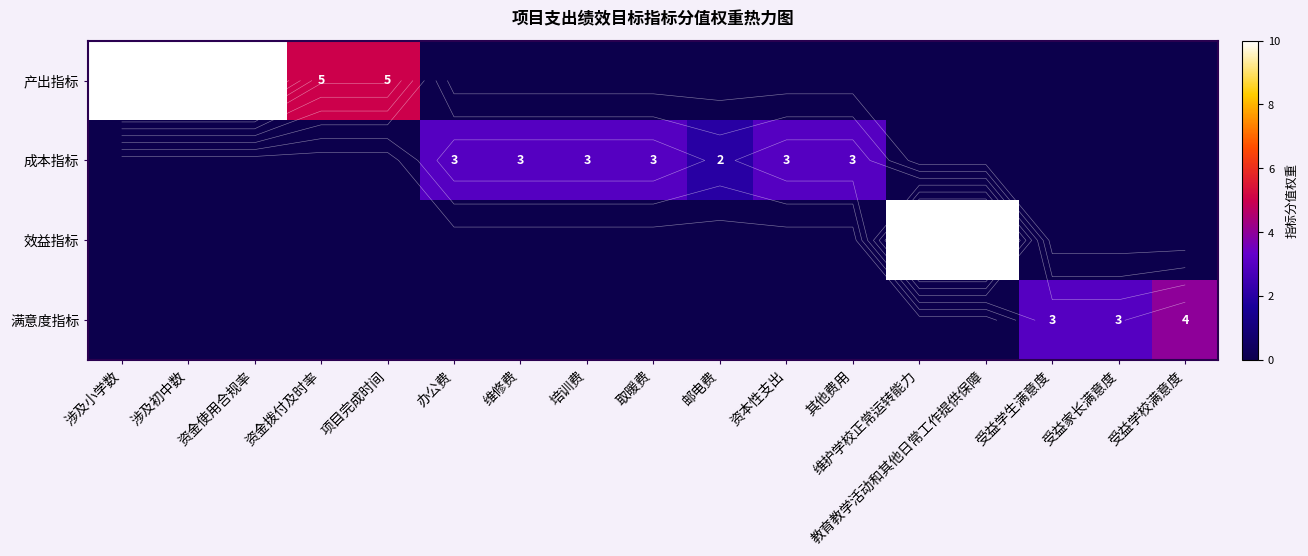

At which category does the chart reach its peak across all series?

涉及小学数